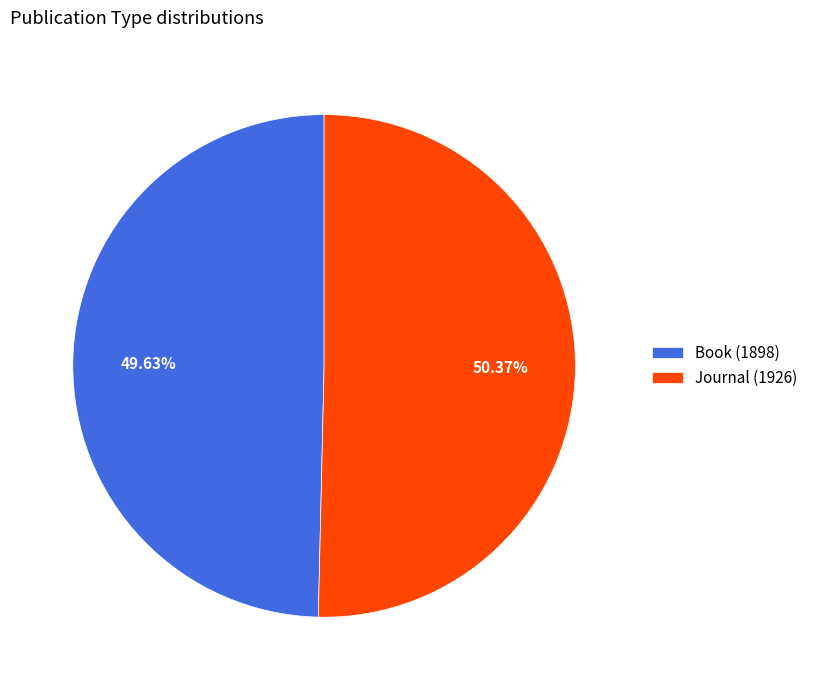

To the nearest percent, what percentage of the pie is Journal (1926)?

50%